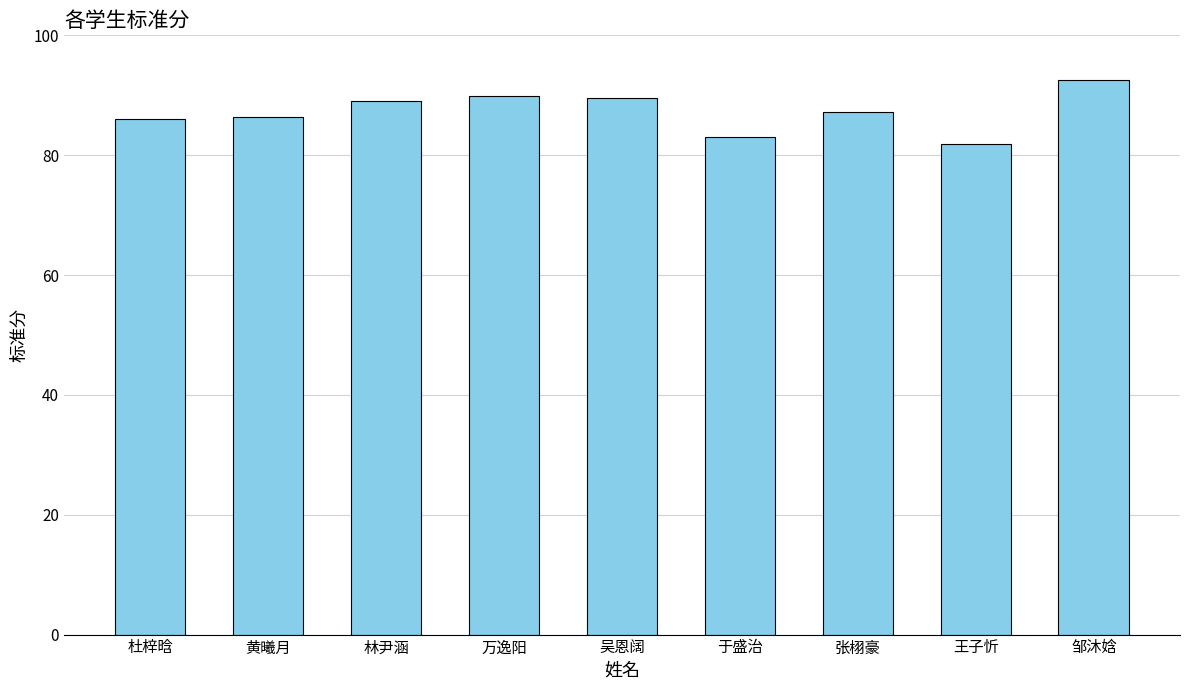

True or false: the data shows 57.3 at 于盛治.

False